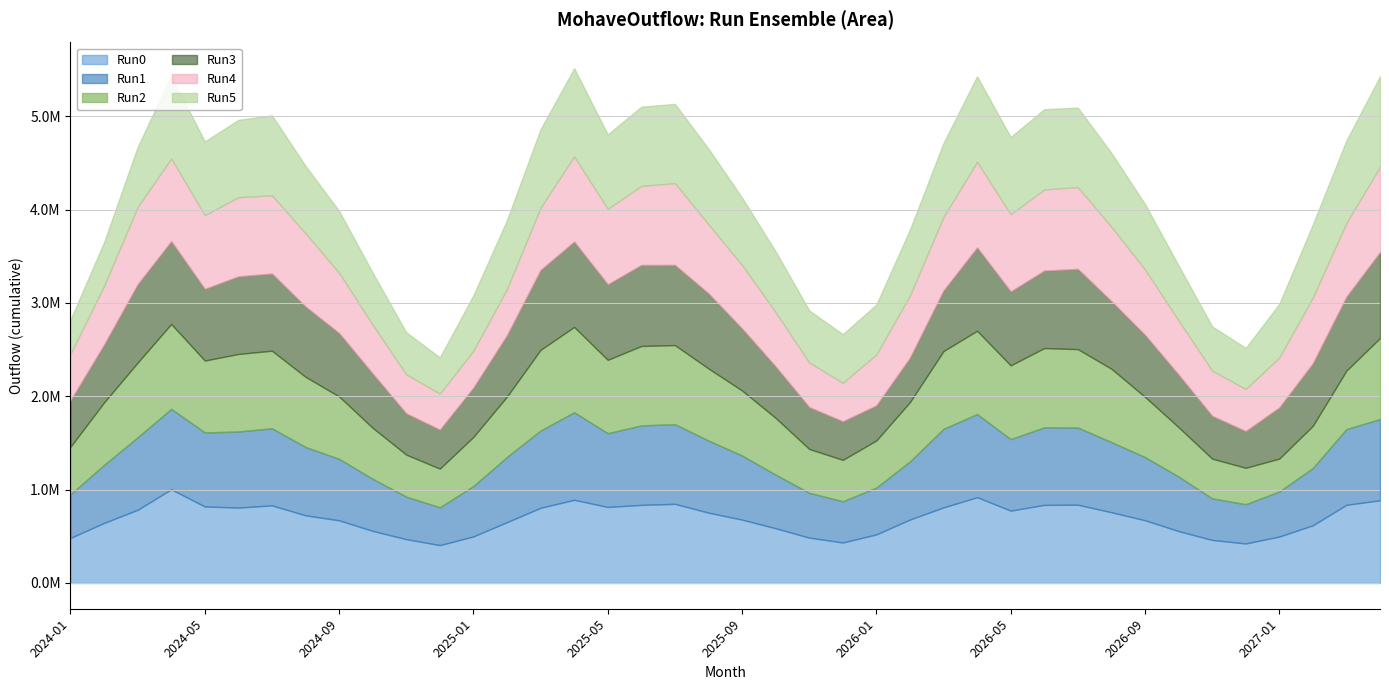

True or false: Run4 has a value of 838200 at 2024-07.

True